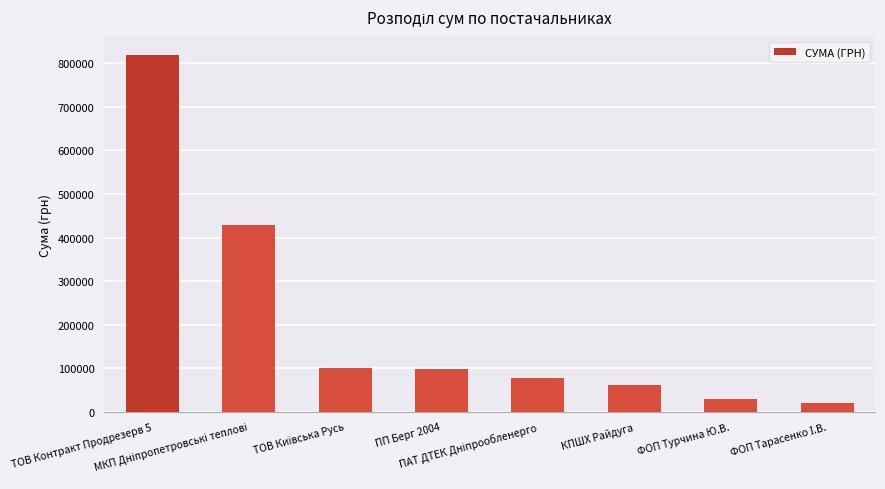

What is the maximum value shown in the chart?

819886.9